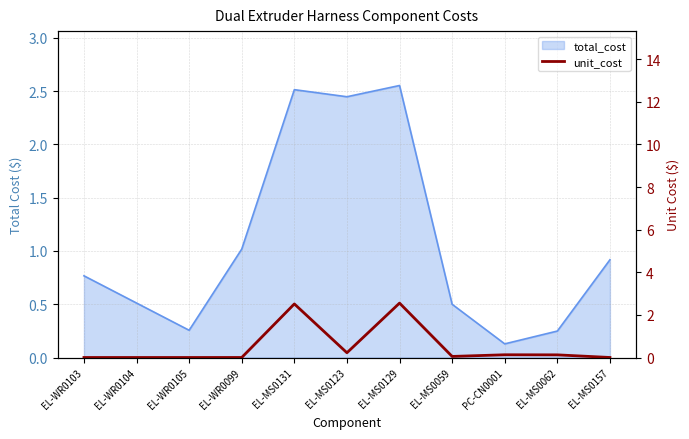

True or false: there are more than 0 points higher than both neighbors.

True